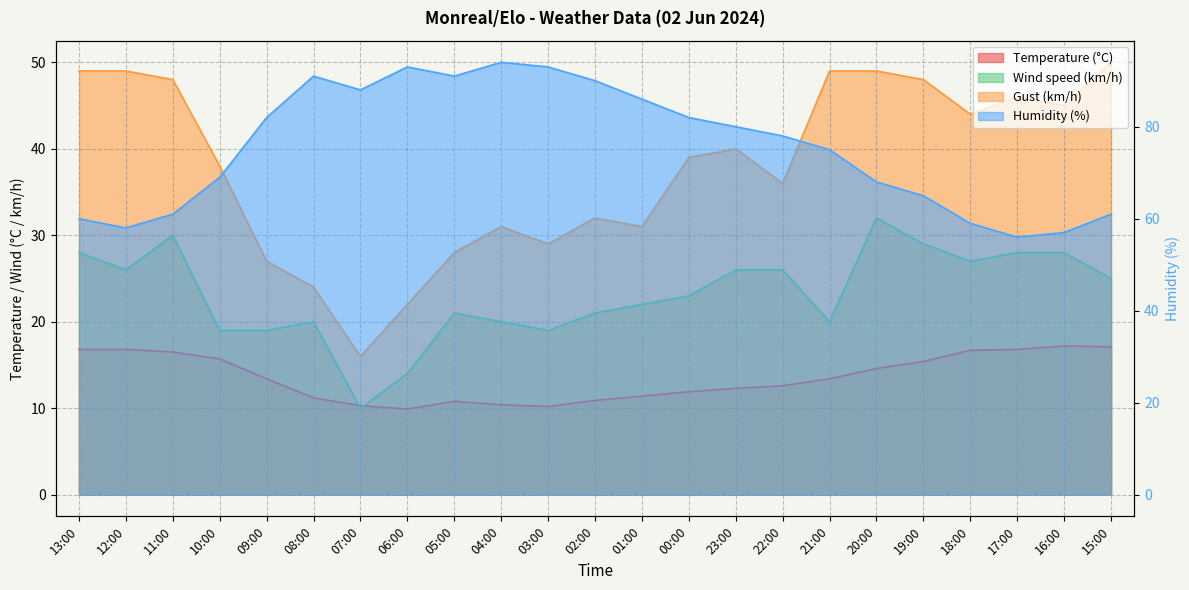

True or false: Humidity (%) and Wind speed (km/h) cross at least once.

False